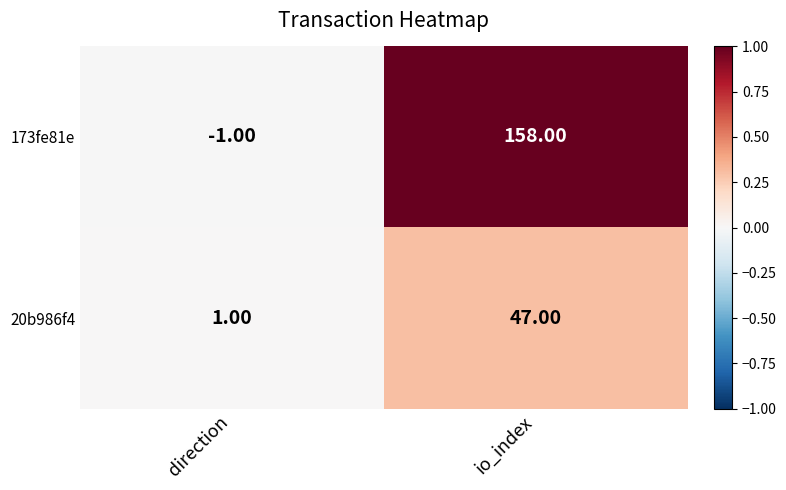

What is the difference between the 20b986f4 values at io_index and direction?

46